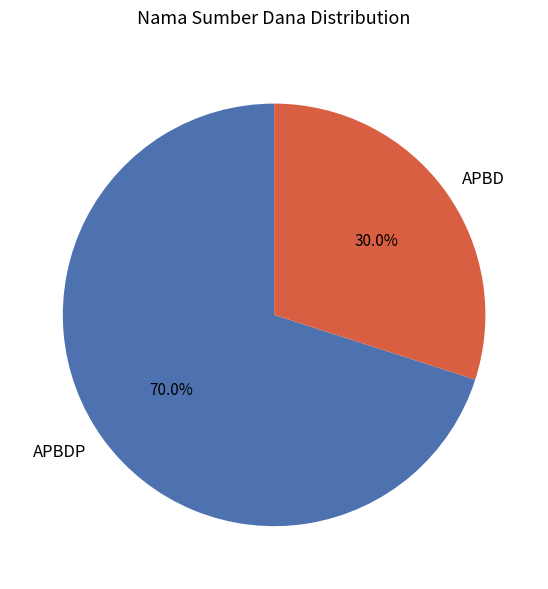

To the nearest percent, what is the difference between the largest and smallest slice percentages?

40%